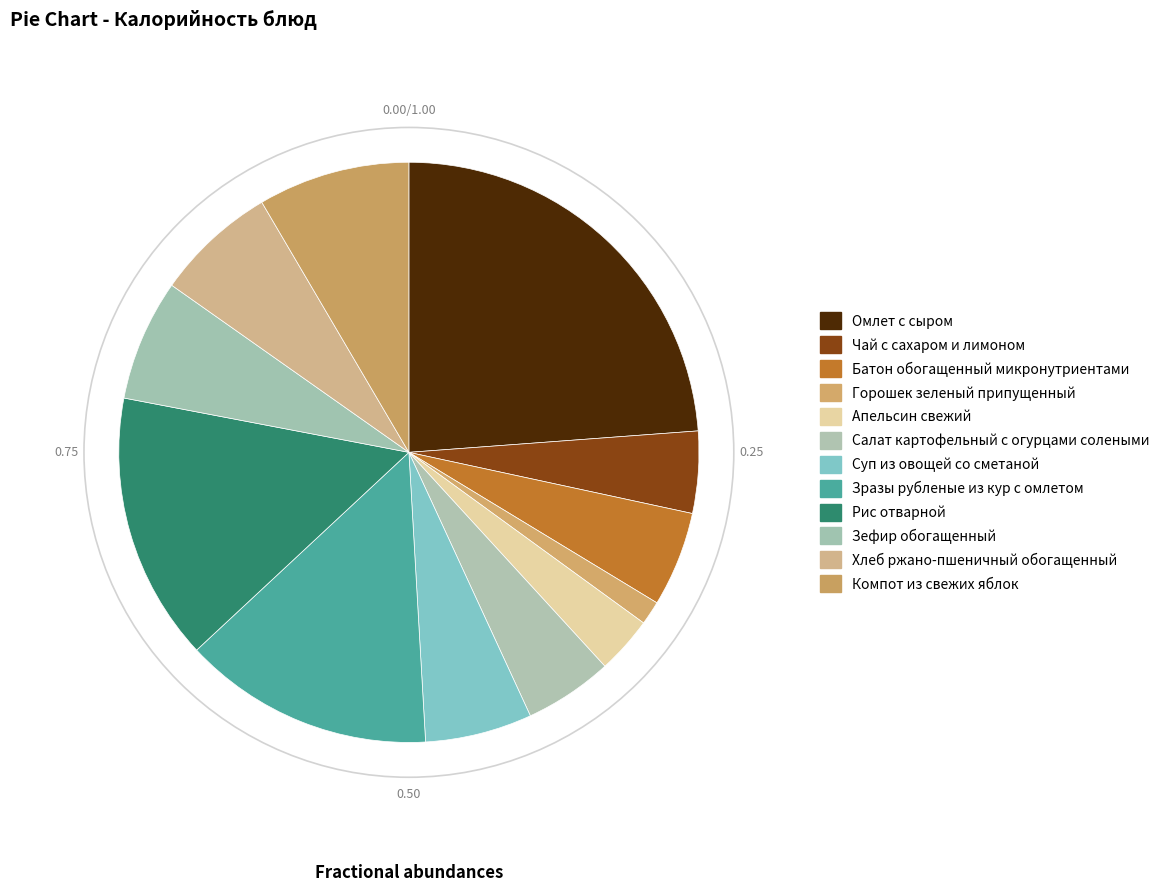

How many slices are in this pie chart?

12